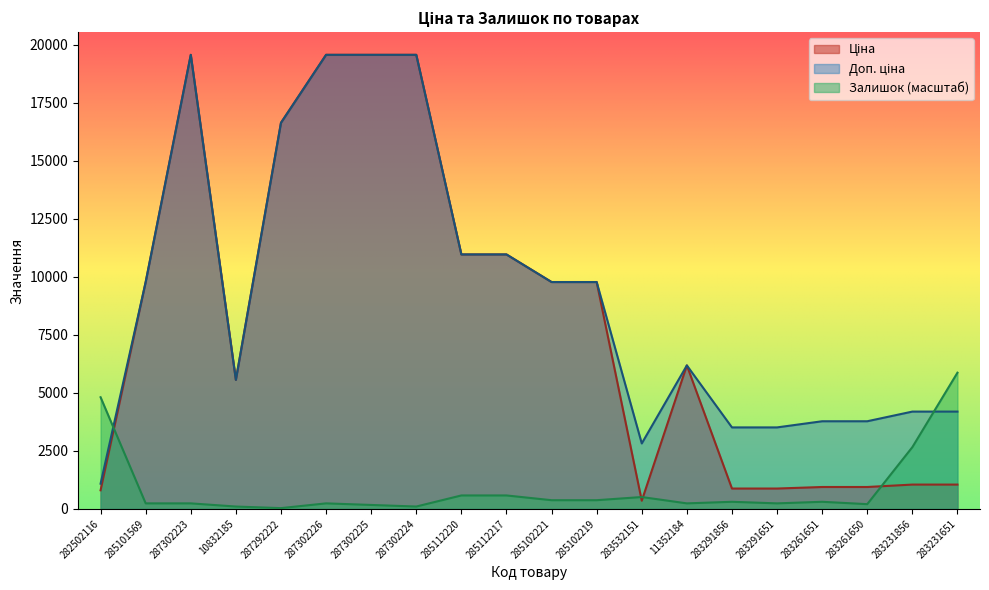

Is the value of Доп. ціна at 285112220 greater than the value of Залишок at 283291651?

Yes